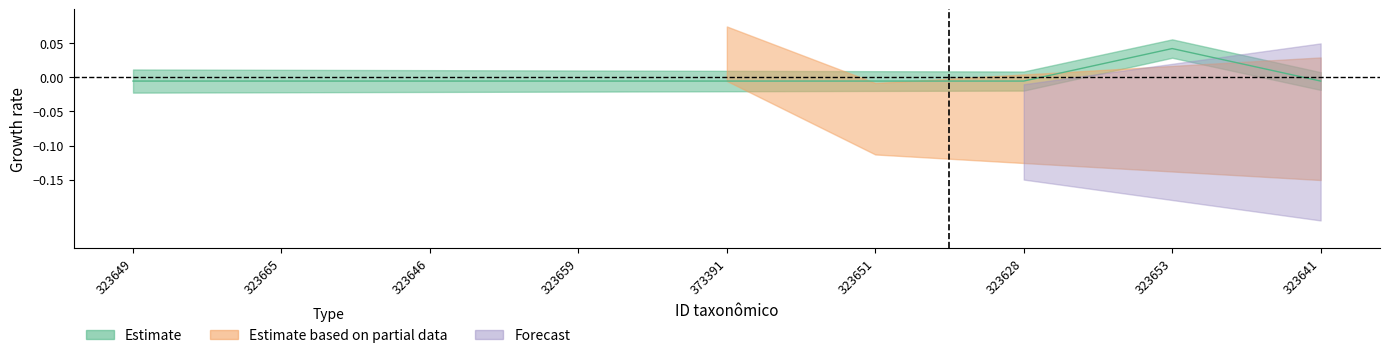

How many values are between 0 and 1?

1